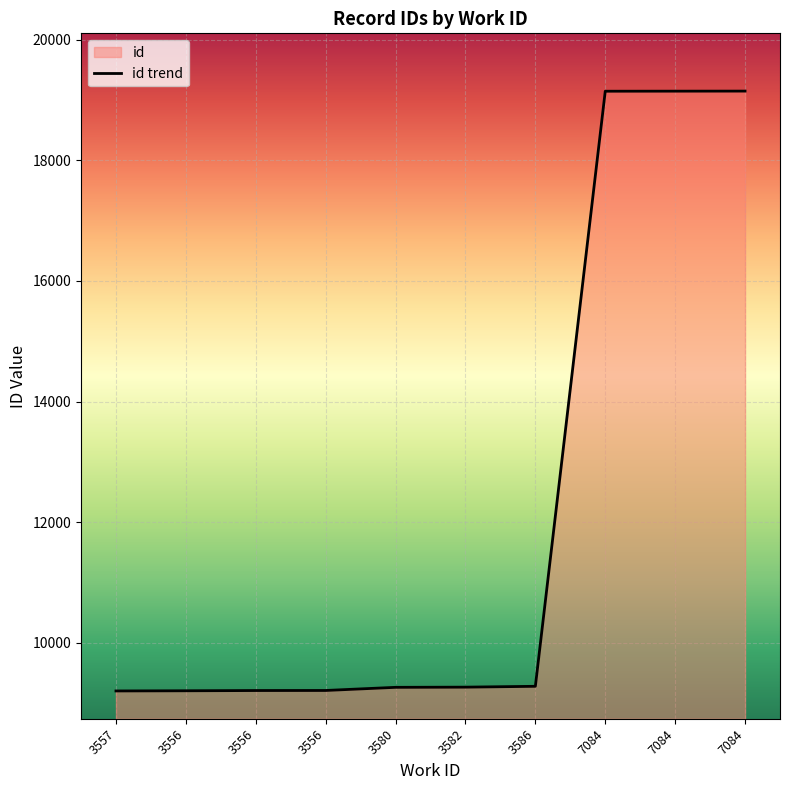

What is the sum of the values at 3556 and 3556?

18421